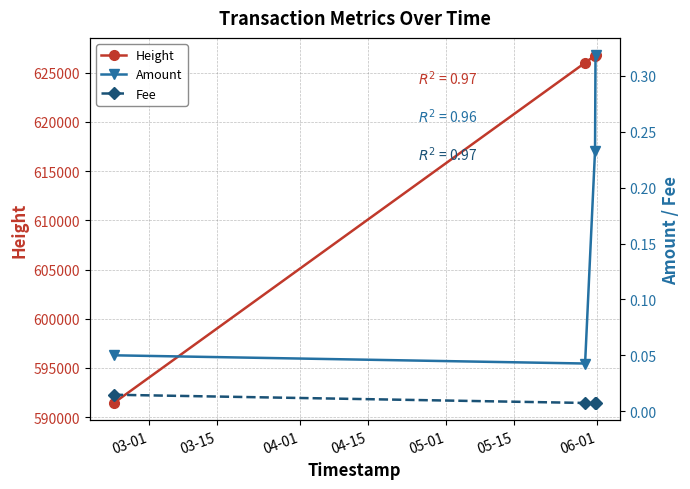

True or false: Fee and Height intersect in this chart.

False